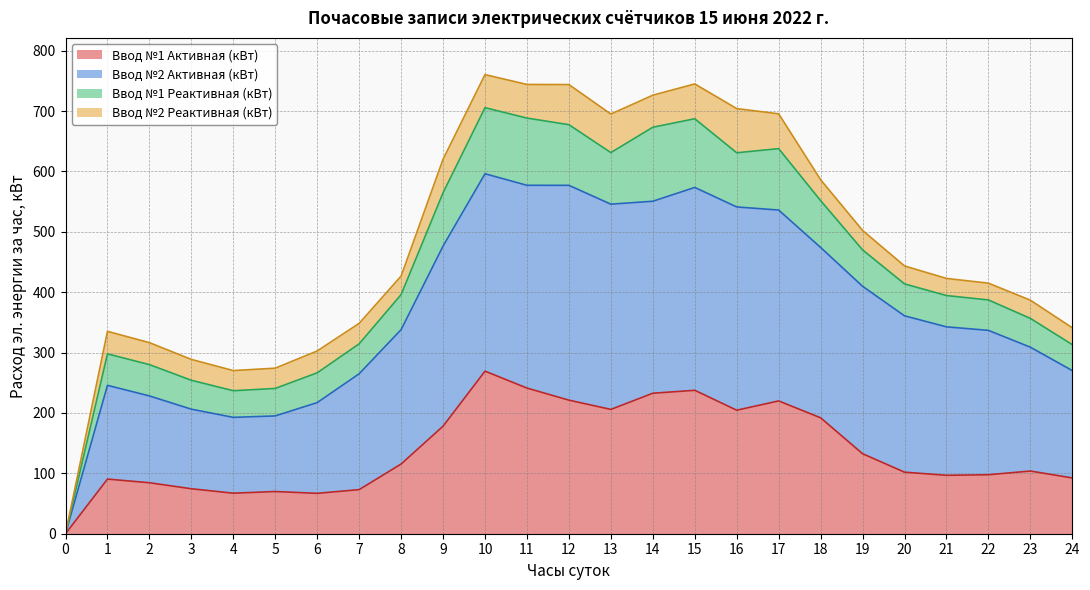

In Ввод №1 Активная (кВт), how many points are lower than both neighbors (excluding endpoints)?

5